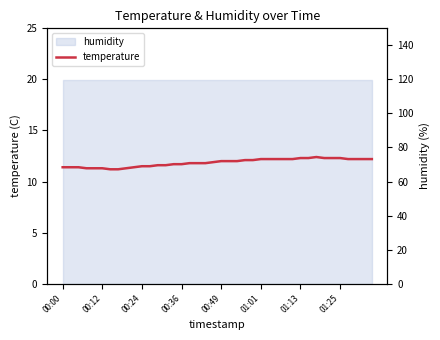

True or false: temperature has a value of 7.9 at 00:12.

False